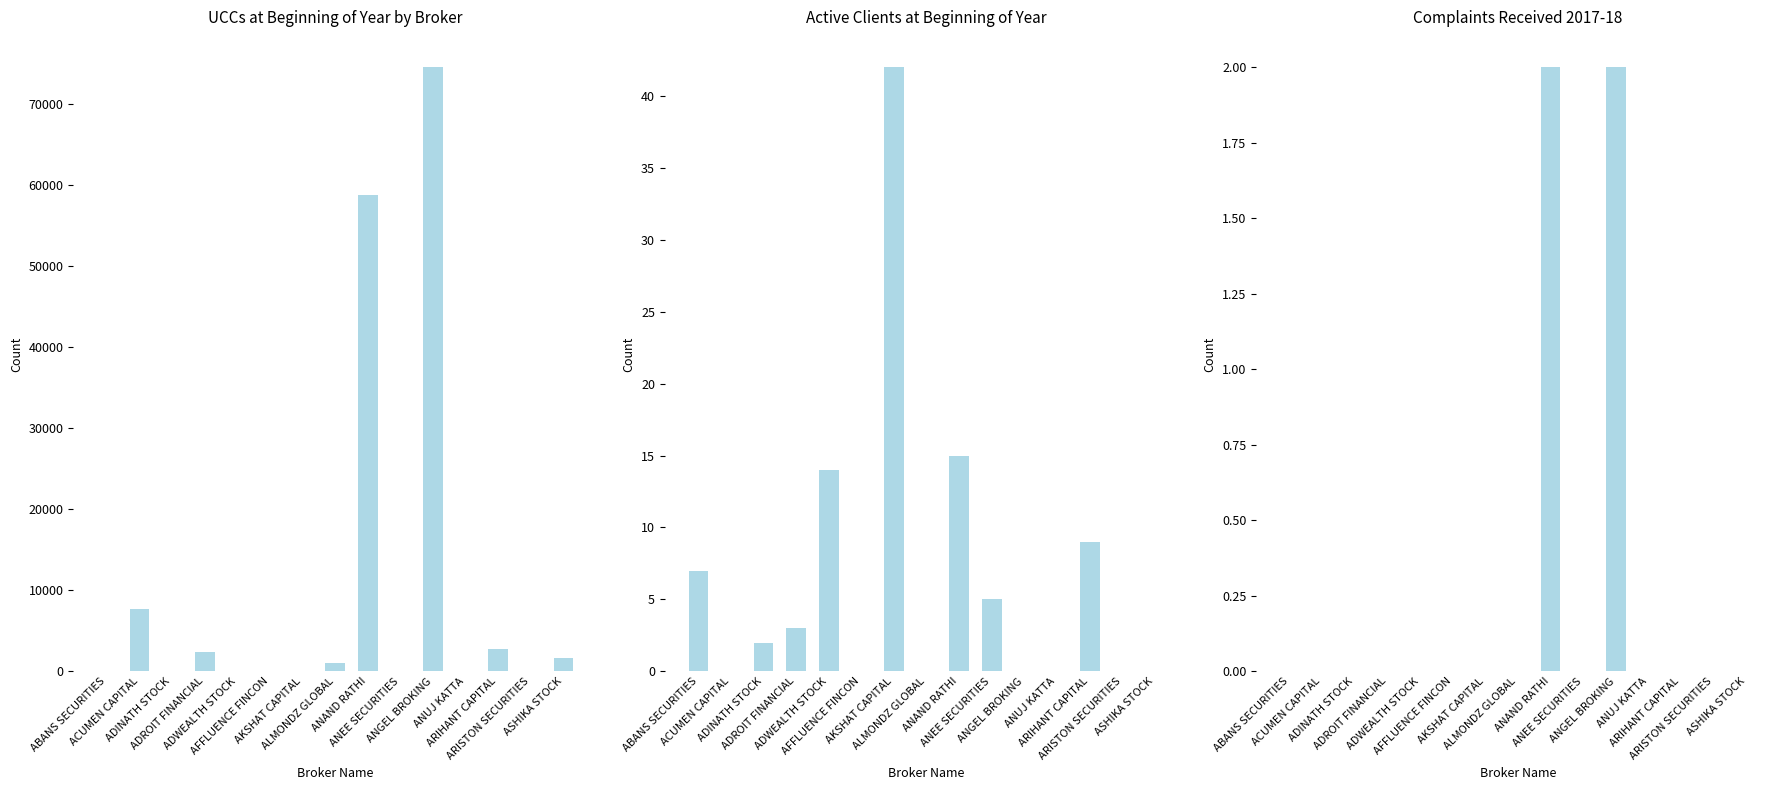

What is the difference between the second highest and minimum values in the No. of active clients at beginning series?

15